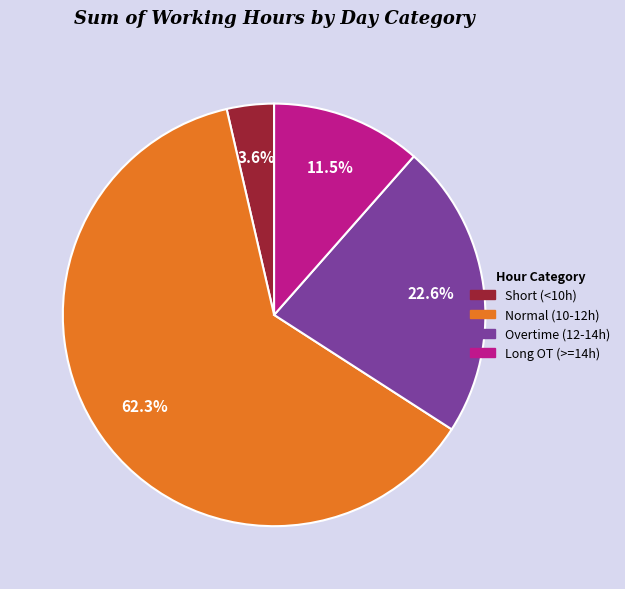

Is there any slice that represents more than half of the pie?

Yes